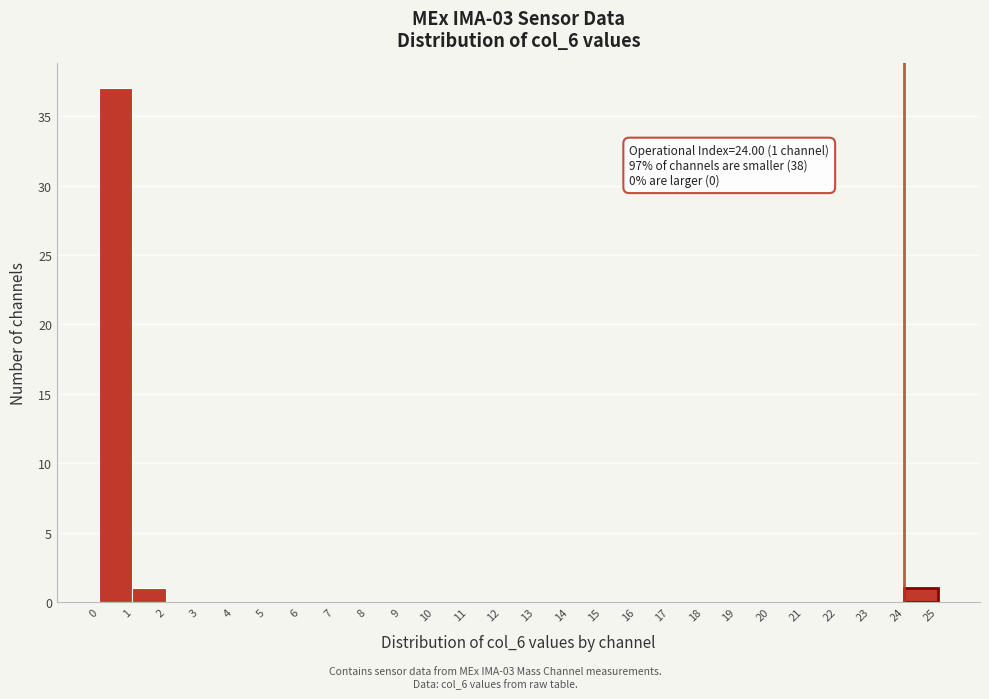

Over which range of the x-axis is the bar tallest?

0 to 1